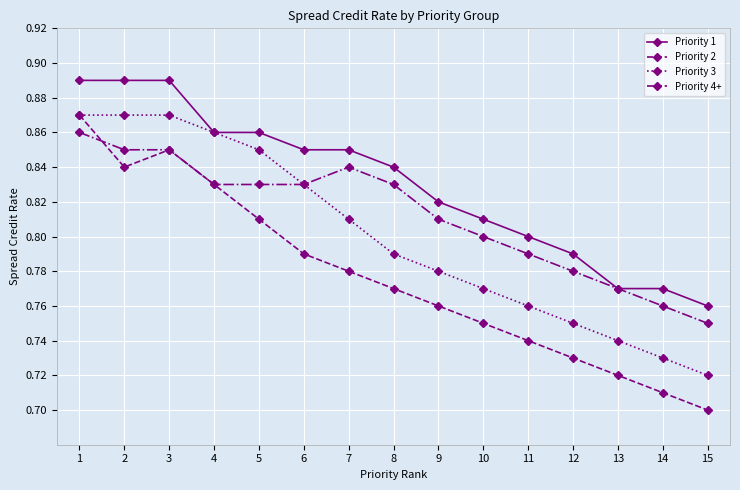

At which label does Priority 2 reach its minimum?

15